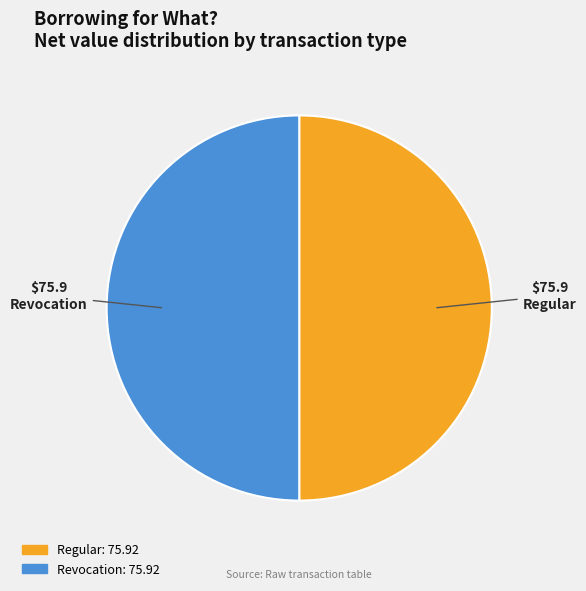

Is it true that Regular is 50% of the pie?

True